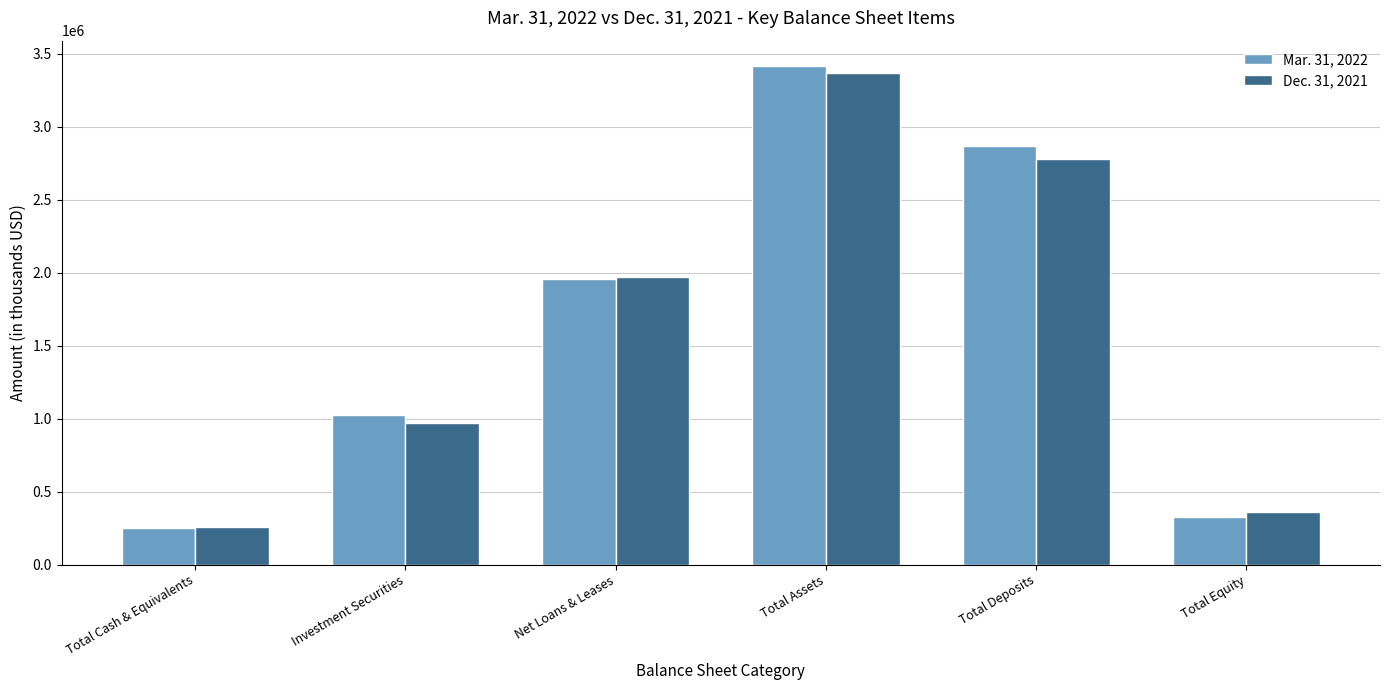

What is the label of the 4th bar from the left?

Total Assets